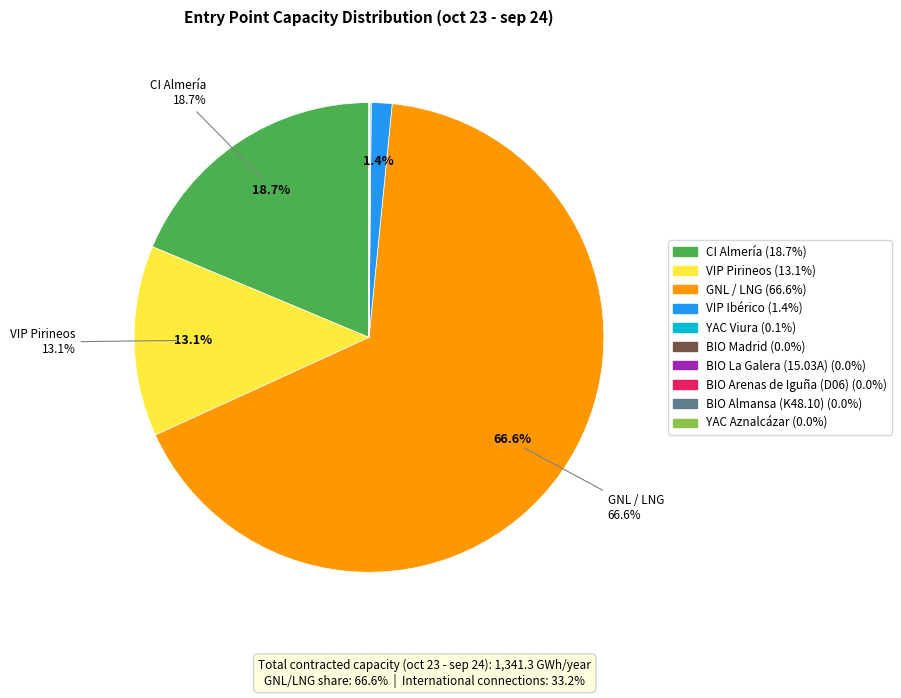

Which category accounts for the majority?

GNL / LNG